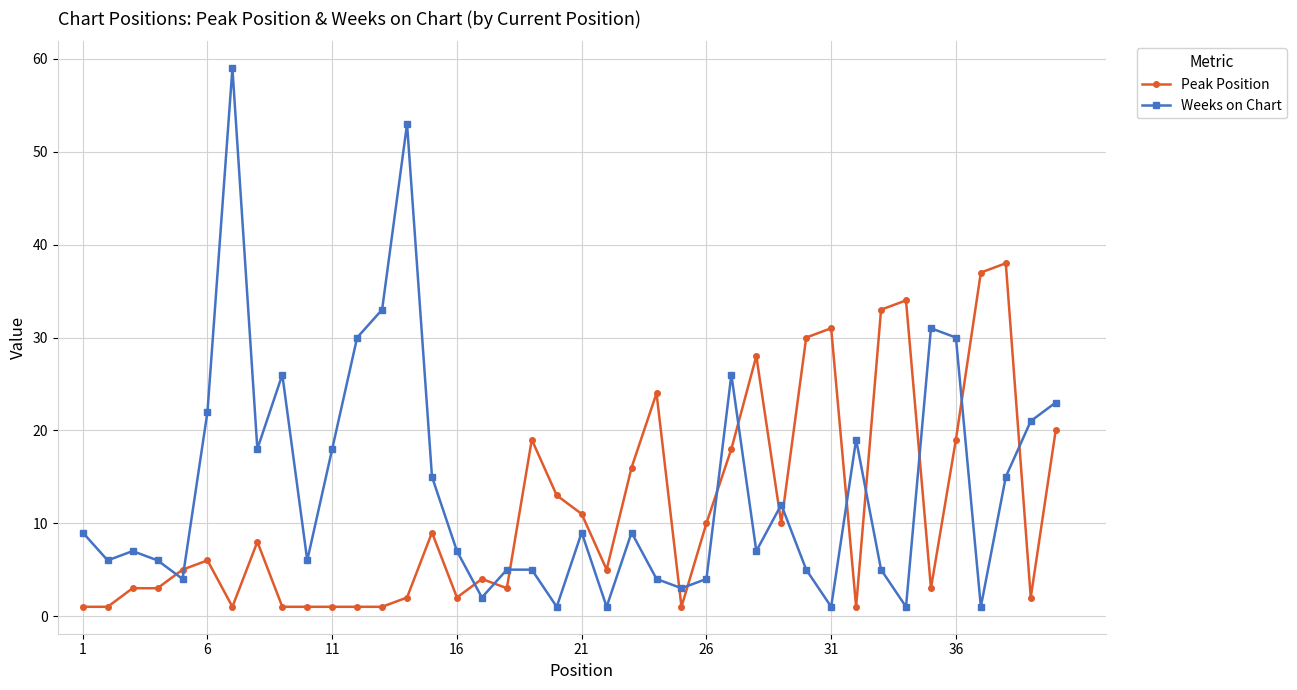

What is the greatest value displayed?

59